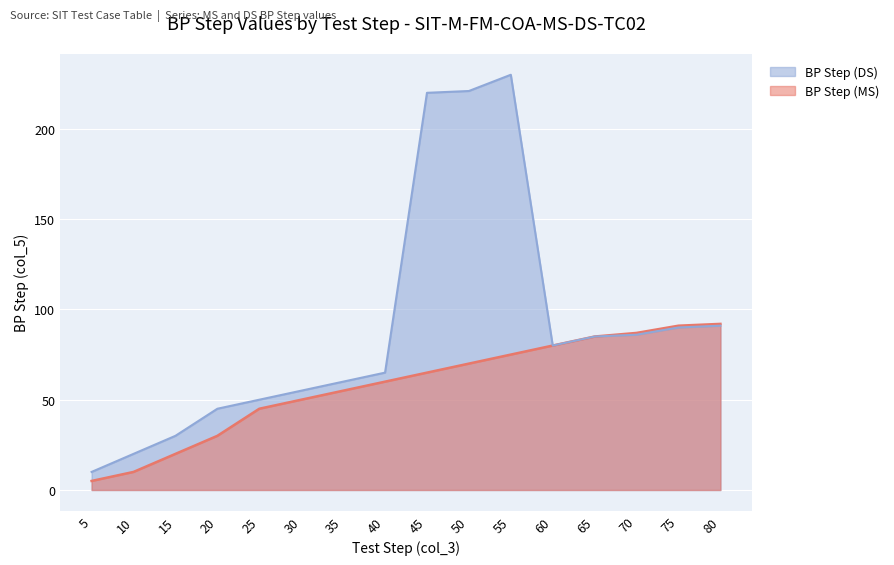

Which series has the widest spread of values?

BP Step (DS)